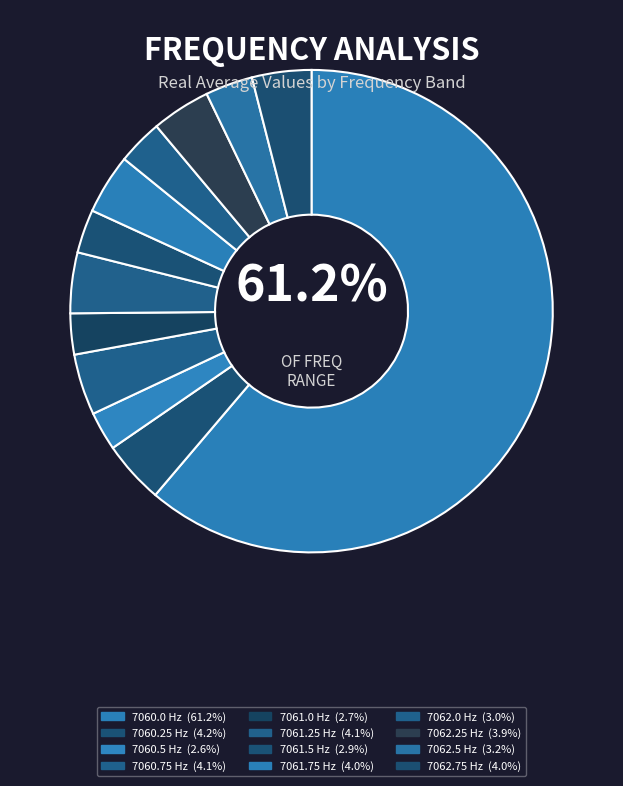

Which slice represents more than half of the pie?

7060.0